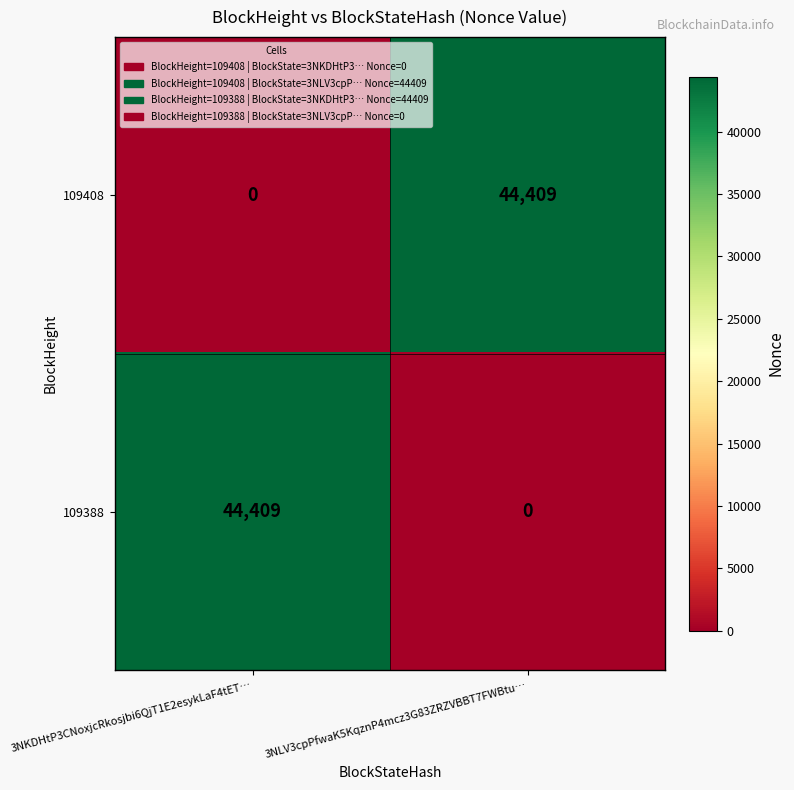

Reading left to right, list all the values displayed in this chart.

109408: 0	44409
109388: 44409	0